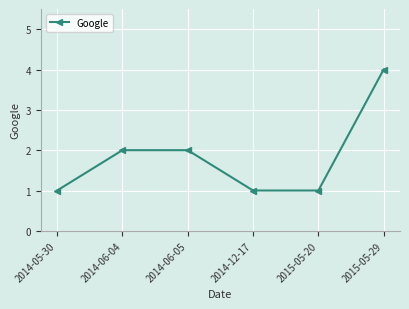

At which category does the chart reach its peak across all series?

2015-05-29